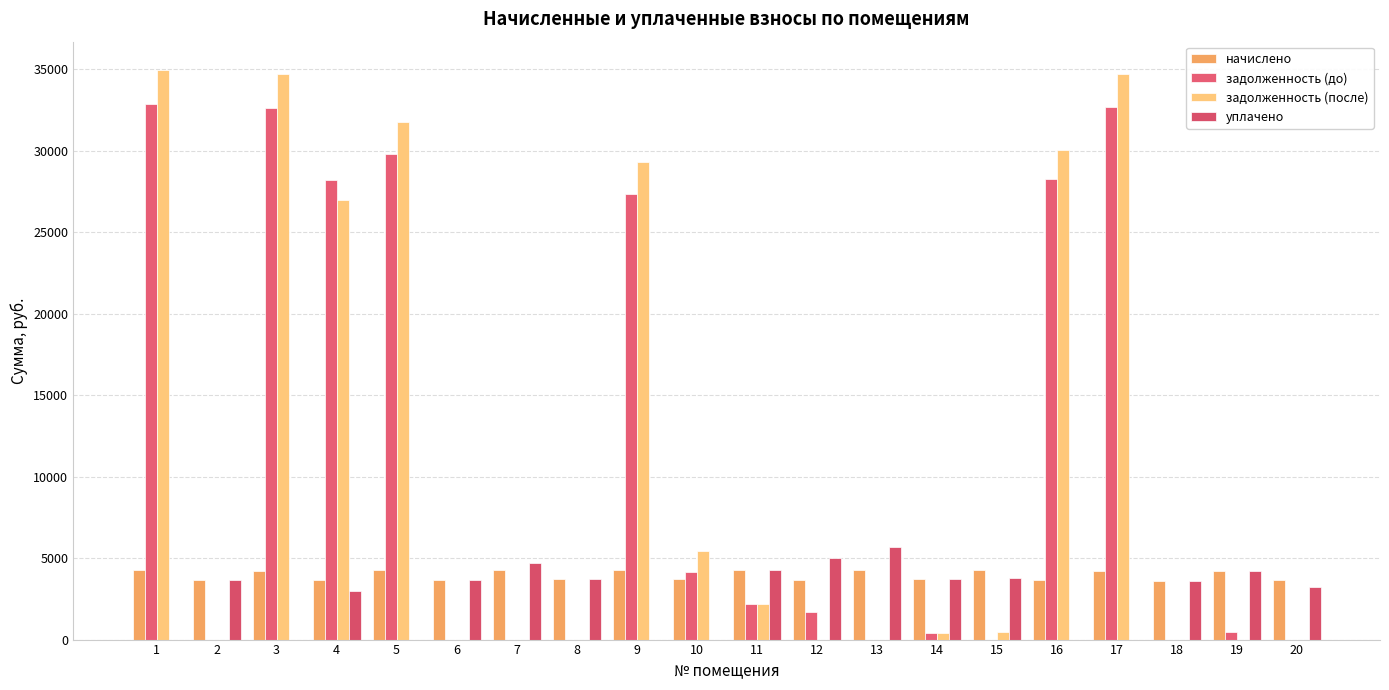

Are the bars horizontal?

No